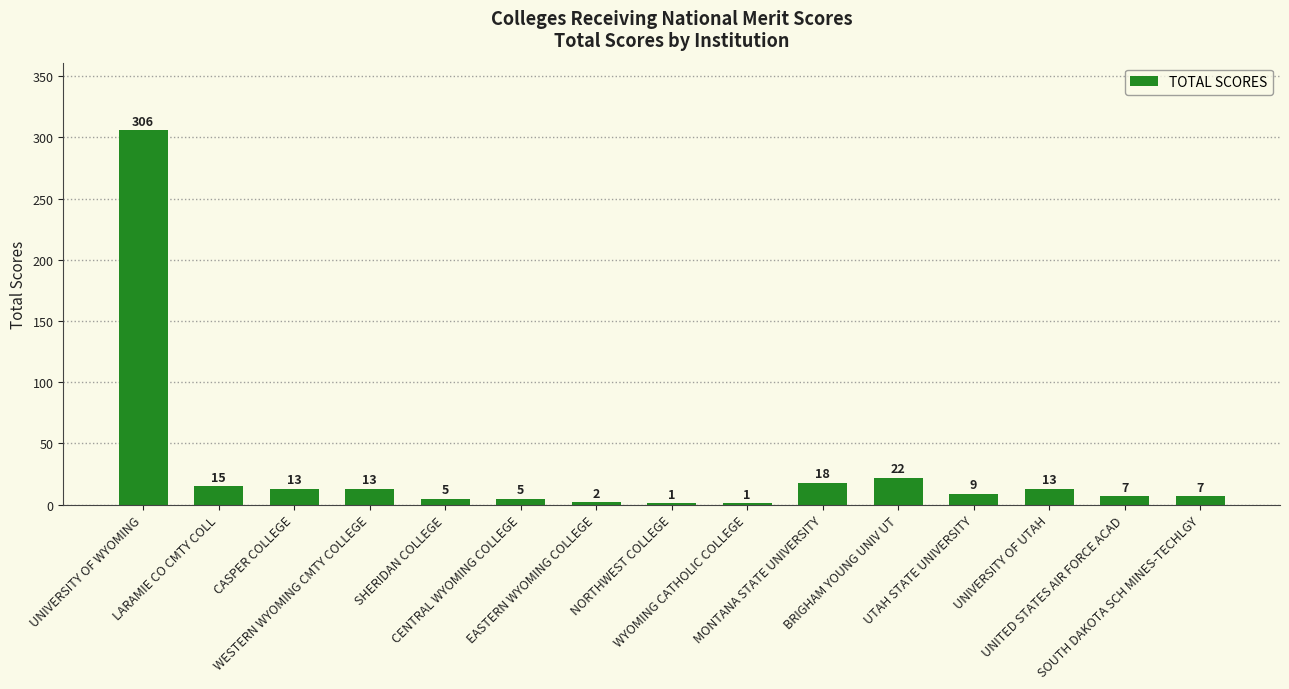

What is the change in value from CASPER COLLEGE to SHERIDAN COLLEGE?

-8